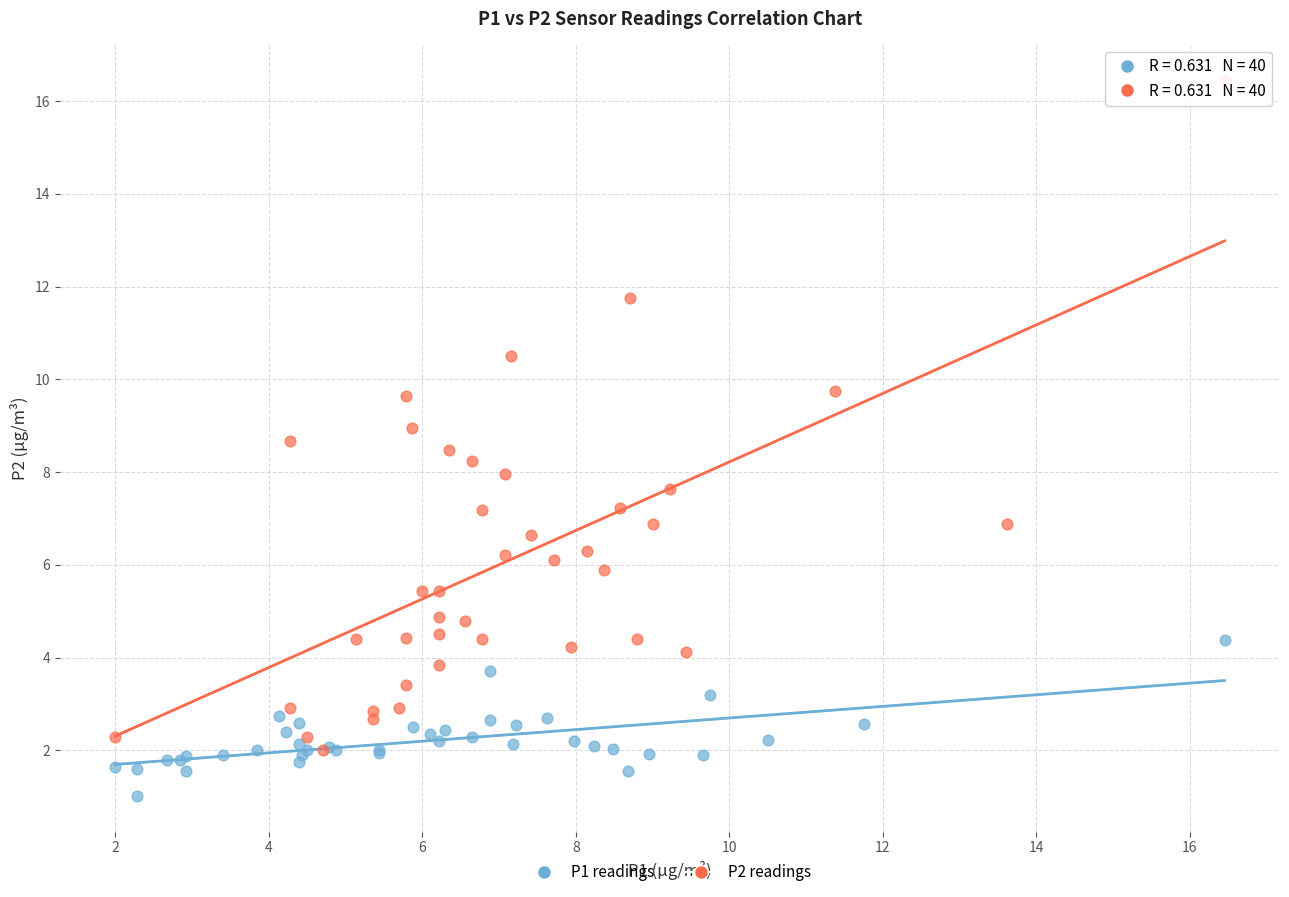

What are all the series names shown in the legend?

P1 readings, P2 readings